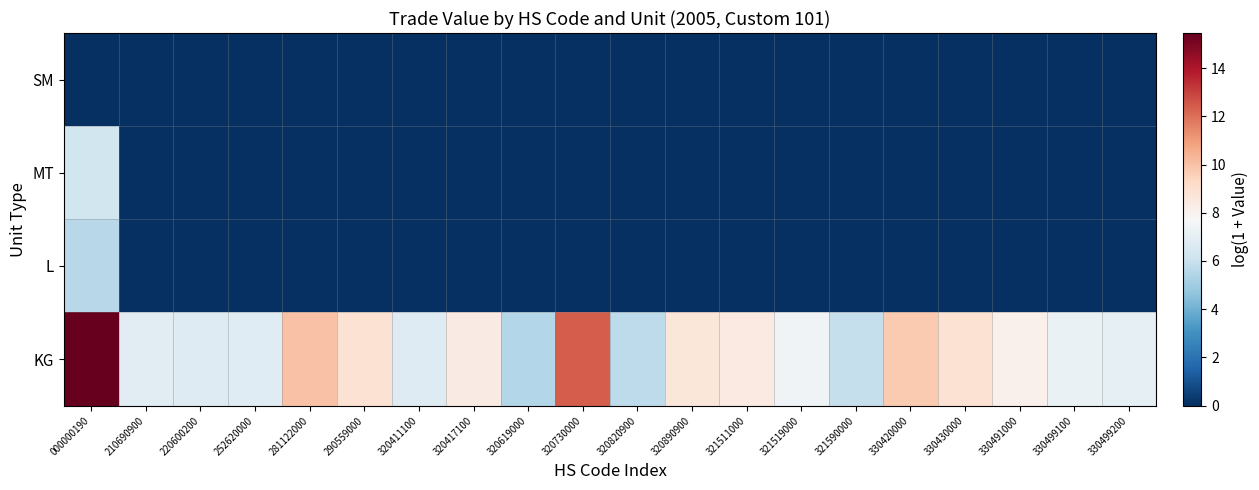

Reading right to left, extract all data points from this chart.

KG: 330499200=7.0	330499100=7.2	330491000=8.1	330430000=8.9	330420000=9.8	321590000=5.9	321519000=7.4	321511000=8.4	320890900=8.7	320820900=5.7	320730000=12.4	320619000=5.5	320417100=8.4	320411100=6.8	290559000=8.9	281122000=10.0	252620000=6.8	220600200=6.7	210690900=6.8	000000190=15.5
L: 330499200=0.0	330499100=0.0	330491000=0.0	330430000=0.0	330420000=0.0	321590000=0.0	321519000=0.0	321511000=0.0	320890900=0.0	320820900=0.0	320730000=0.0	320619000=0.0	320417100=0.0	320411100=0.0	290559000=0.0	281122000=0.0	252620000=0.0	220600200=0.0	210690900=0.0	000000190=5.6
MT: 330499200=0.0	330499100=0.0	330491000=0.0	330430000=0.0	330420000=0.0	321590000=0.0	321519000=0.0	321511000=0.0	320890900=0.0	320820900=0.0	320730000=0.0	320619000=0.0	320417100=0.0	320411100=0.0	290559000=0.0	281122000=0.0	252620000=0.0	220600200=0.0	210690900=0.0	000000190=6.3
SM: 330499200=0.0	330499100=0.0	330491000=0.0	330430000=0.0	330420000=0.0	321590000=0.0	321519000=0.0	321511000=0.0	320890900=0.0	320820900=0.0	320730000=0.0	320619000=0.0	320417100=0.0	320411100=0.0	290559000=0.0	281122000=0.0	252620000=0.0	220600200=0.0	210690900=0.0	000000190=0.0